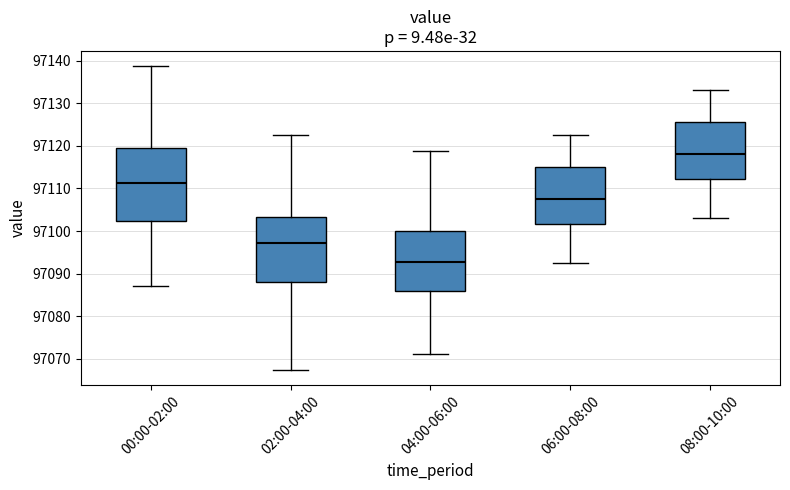

Where is the lower edge of the box for 08:00-10:00 on the y-axis? The values are not printed on the chart, so give them approximately, as read against the axis.

97112